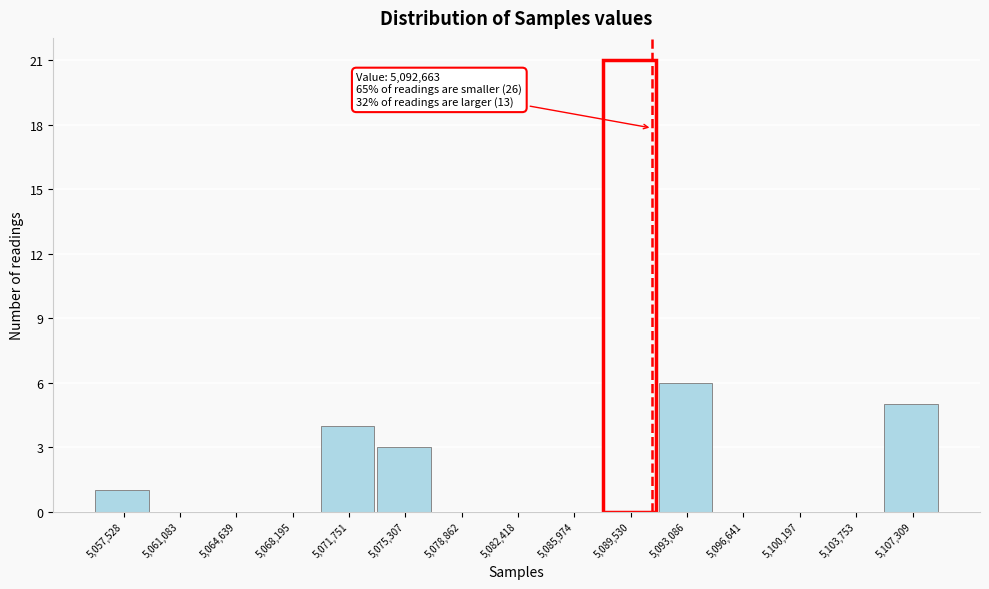

Reading right to left, transcribe all the data shown in this chart.

5,107,309=5	5,103,753=0	5,100,197=0	5,096,641=0	5,093,086=6	5,089,530=21	5,085,974=0	5,082,418=0	5,078,862=0	5,075,307=3	5,071,751=4	5,068,195=0	5,064,639=0	5,061,083=0	5,057,528=1